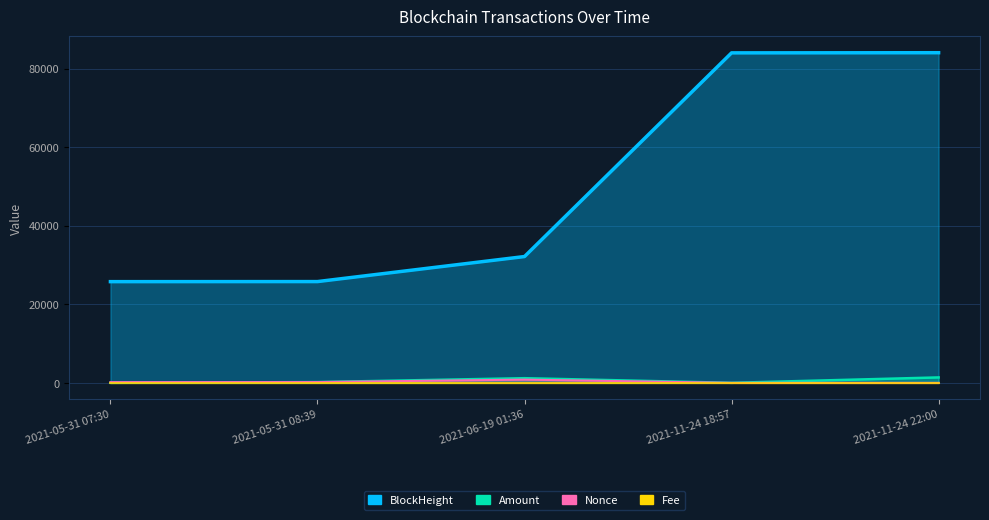

Reading left to right, transcribe all the data shown in this chart.

BlockHeight: 25773.0	25791.0	32168.0	84040.0	84080.0
Amount: 6.0	196.0	1185.3	5.0	1381.3
Nonce: 180.0	198.0	820.0	0.0	1.0
Fee: 0.0	0.0	0.0	0.0	0.0